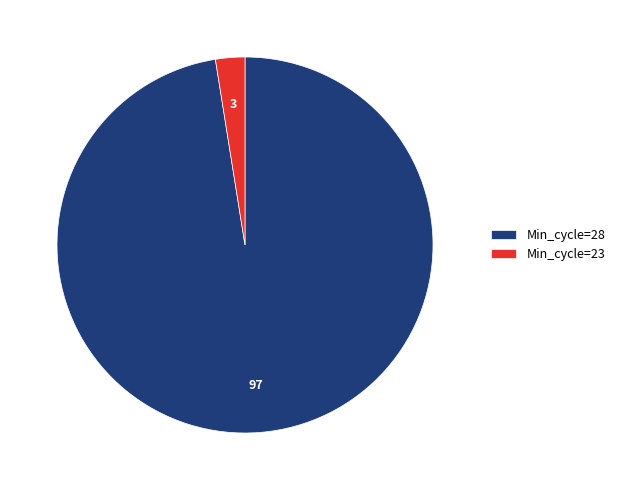

Does Min_cycle=23 account for over 50% of the chart?

No